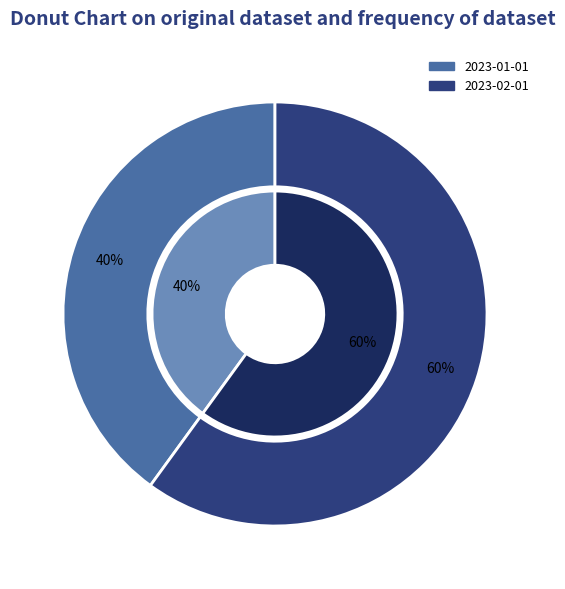

To the nearest percent, what percentage of the pie is 2023-02-01?

60%